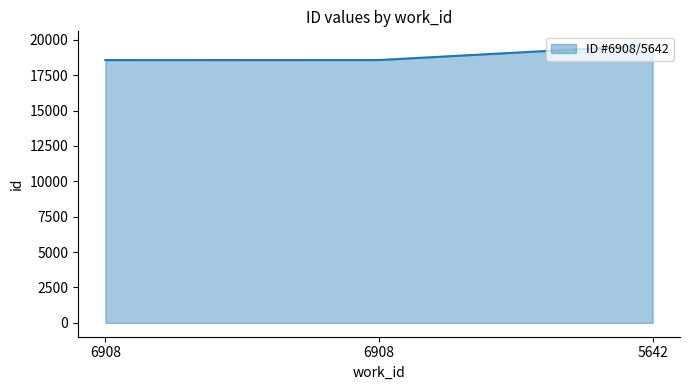

Count the number of data series in this chart.

1